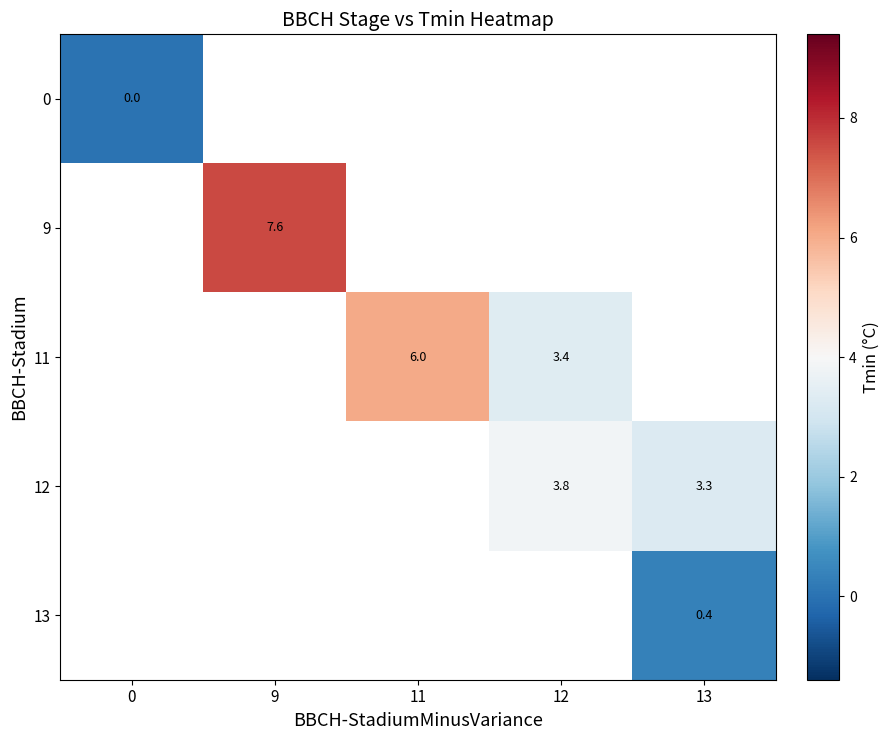

Which category has the highest value across all series?

9